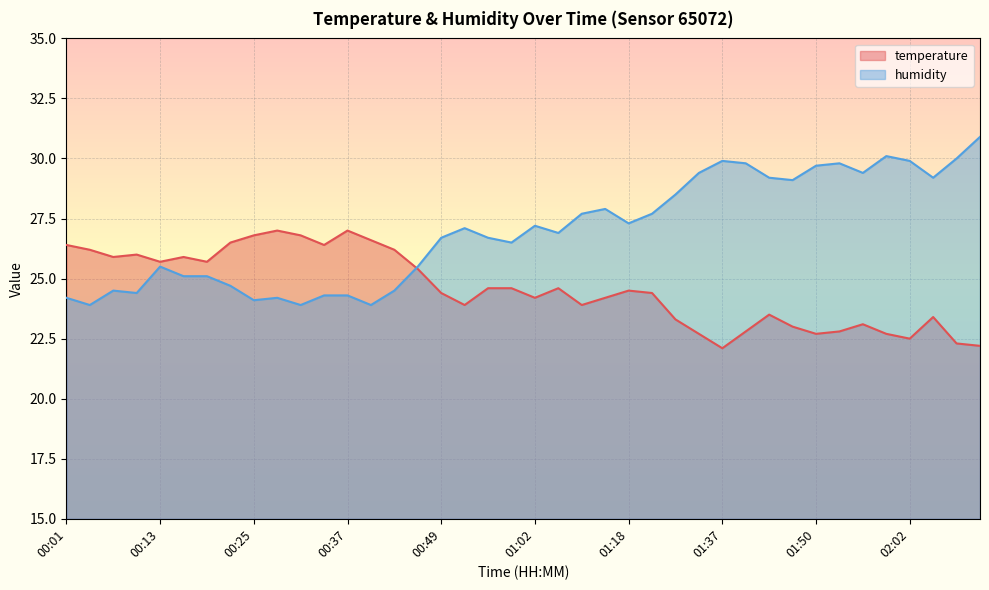

How many data points in temperature are above 24?

24